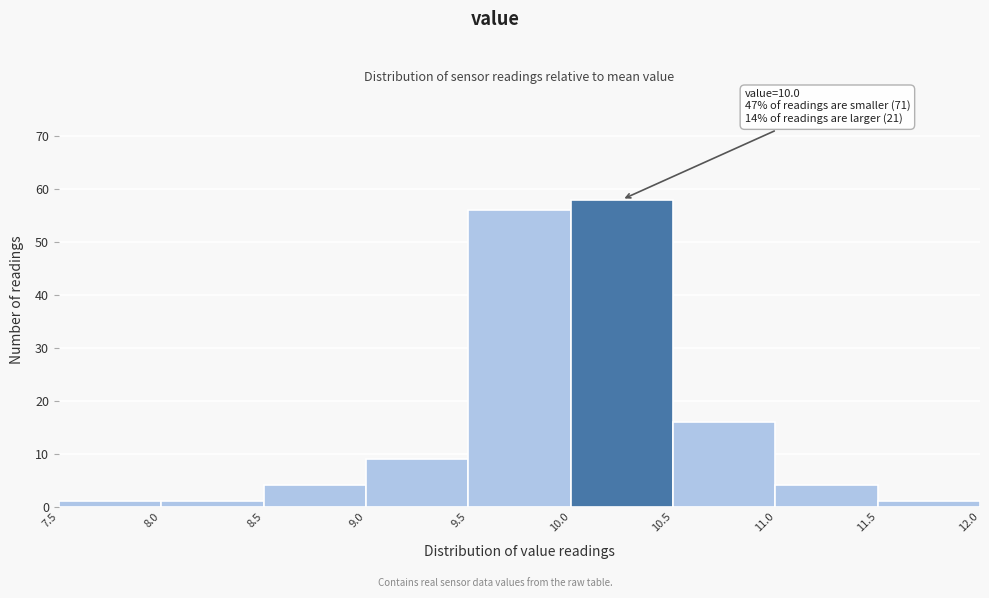

Which range on the x-axis has the tallest bar?

10.0 to 10.5